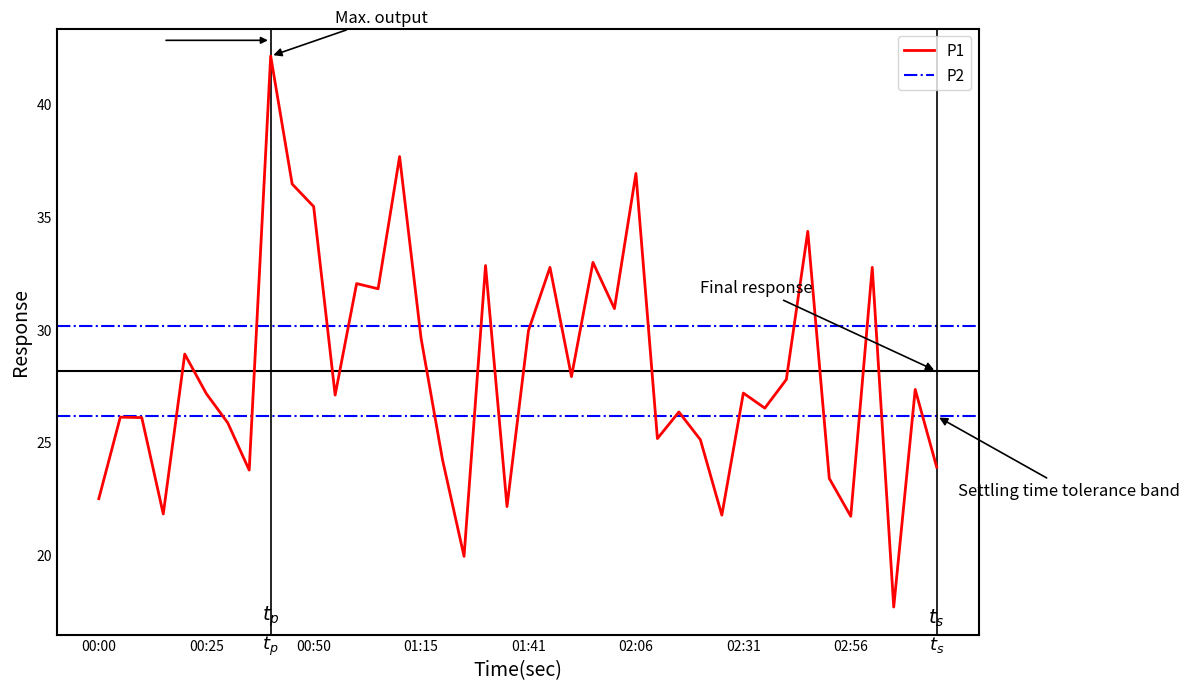

The value at 00:35 is 15.4. True or false?

False